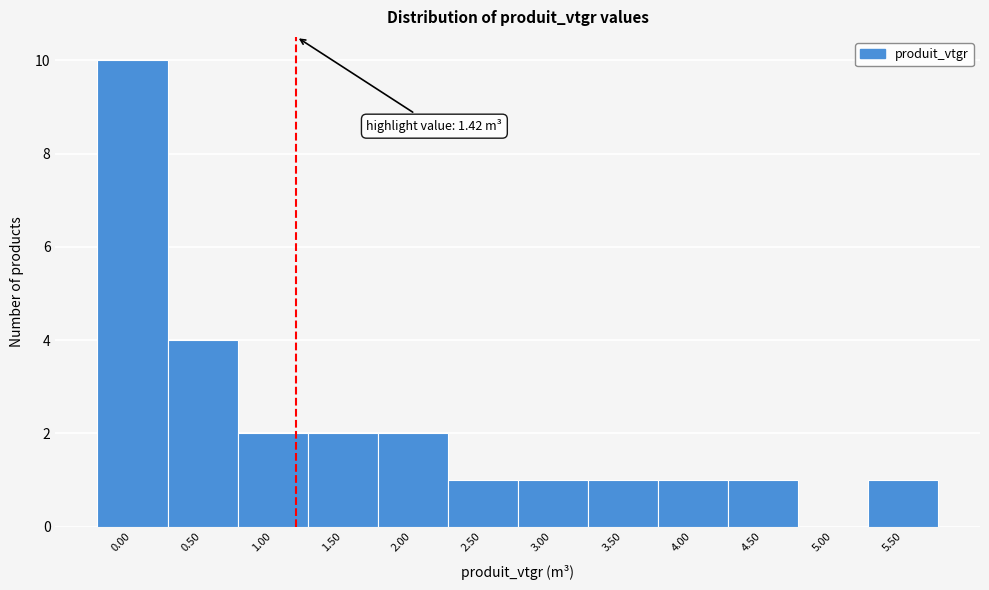

Reading right to left, transcribe all the data shown in this chart.

5.50=1	5.00=0	4.50=1	4.00=1	3.50=1	3.00=1	2.50=1	2.00=2	1.50=2	1.00=2	0.50=4	0.00=10